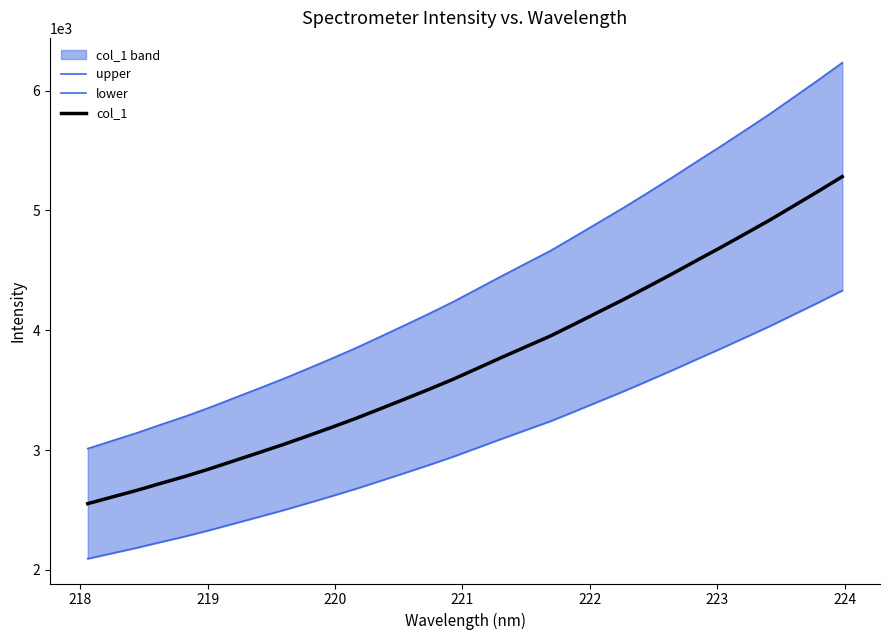

What is the minimum value for col_1?

2552.9